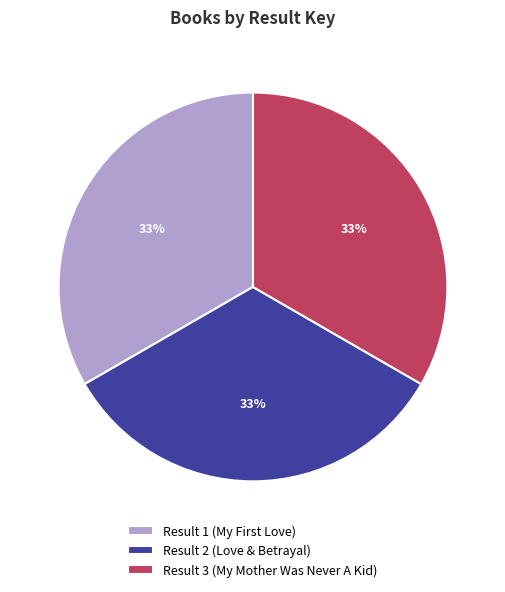

Is it true that Result 3 (My Mother Was Never A Kid) is 33% of the pie?

True